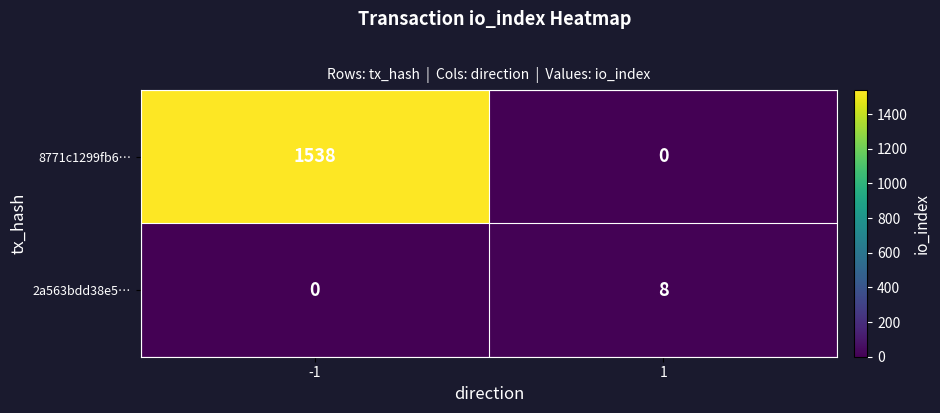

Which series has the largest total across all categories?

8771c1299fb6…